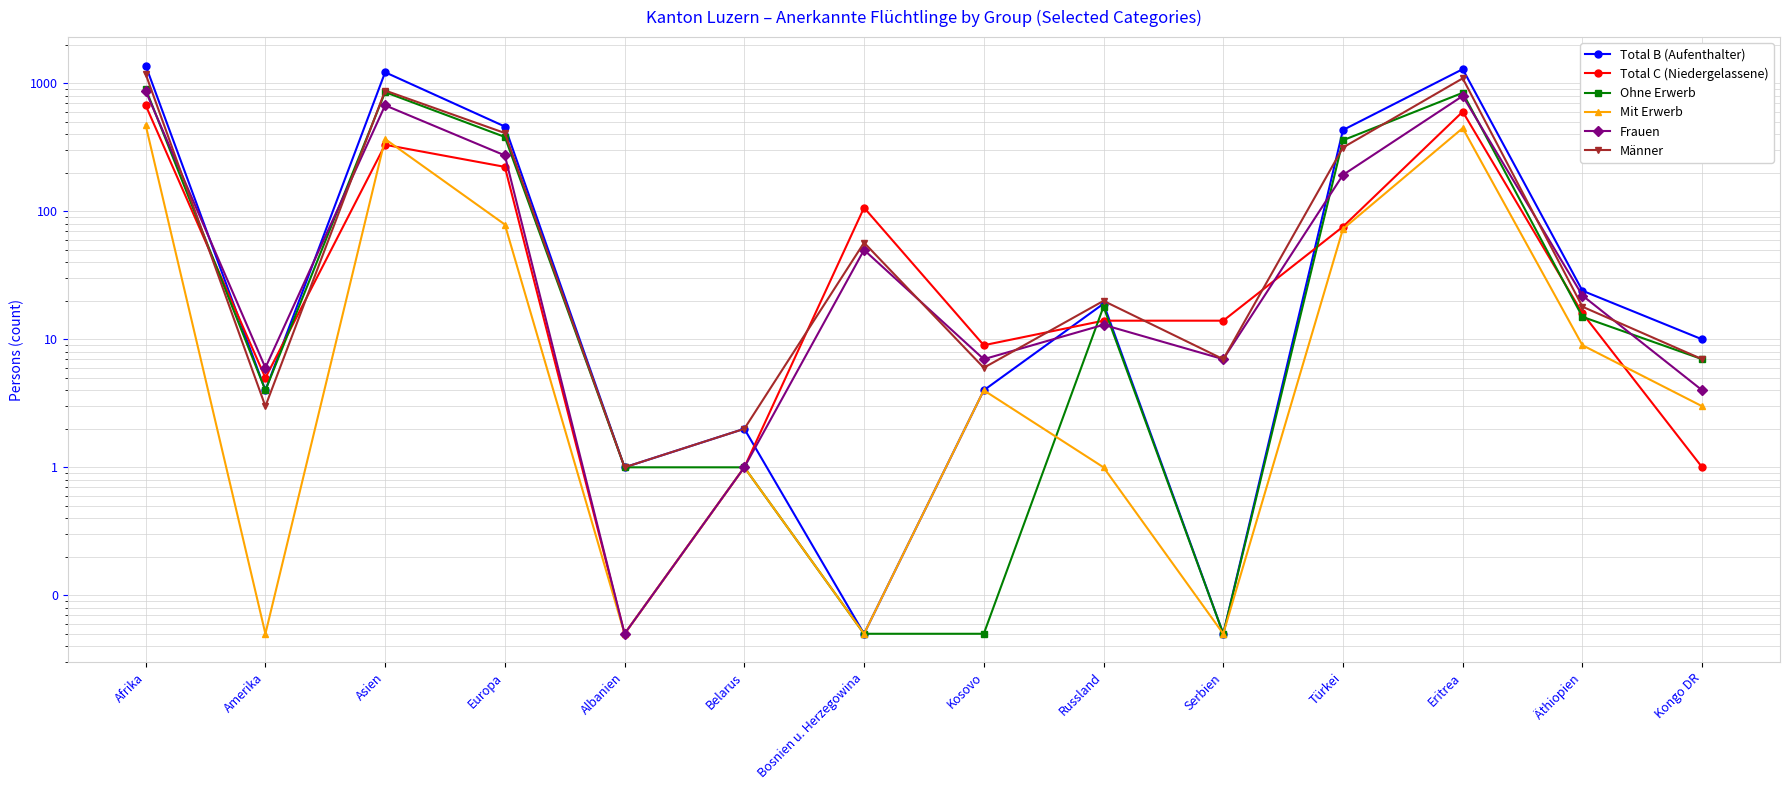

Where is the first local maximum for Männer?

Asien